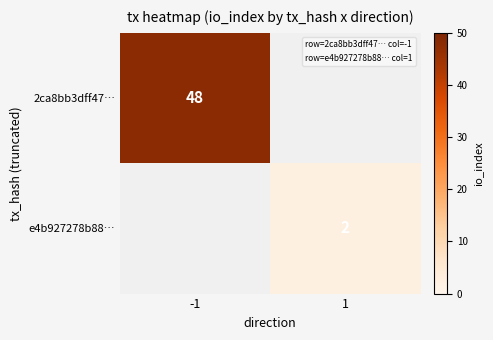

What is the minimum value shown in the chart?

2.0